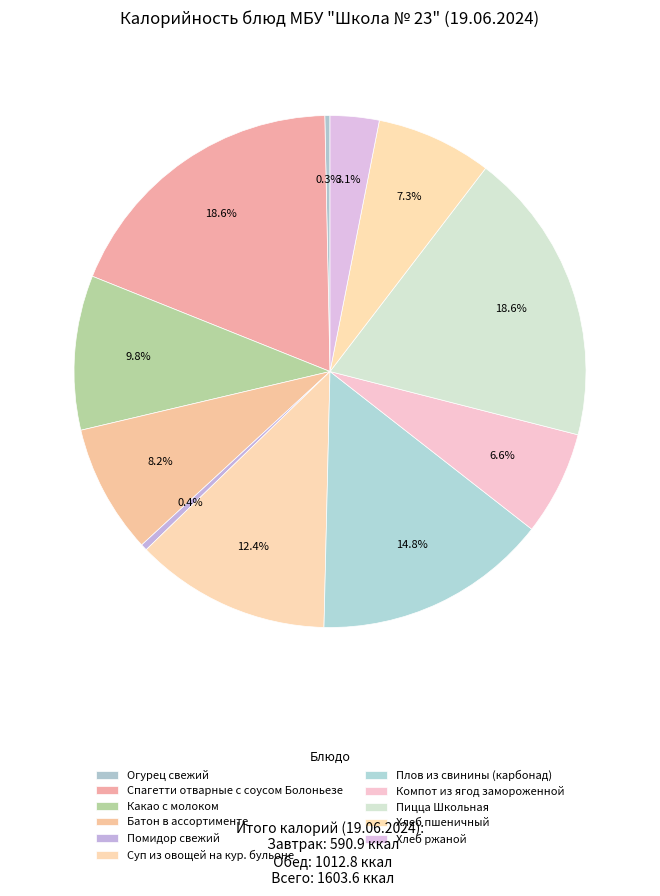

How many slices are in this pie chart?

11